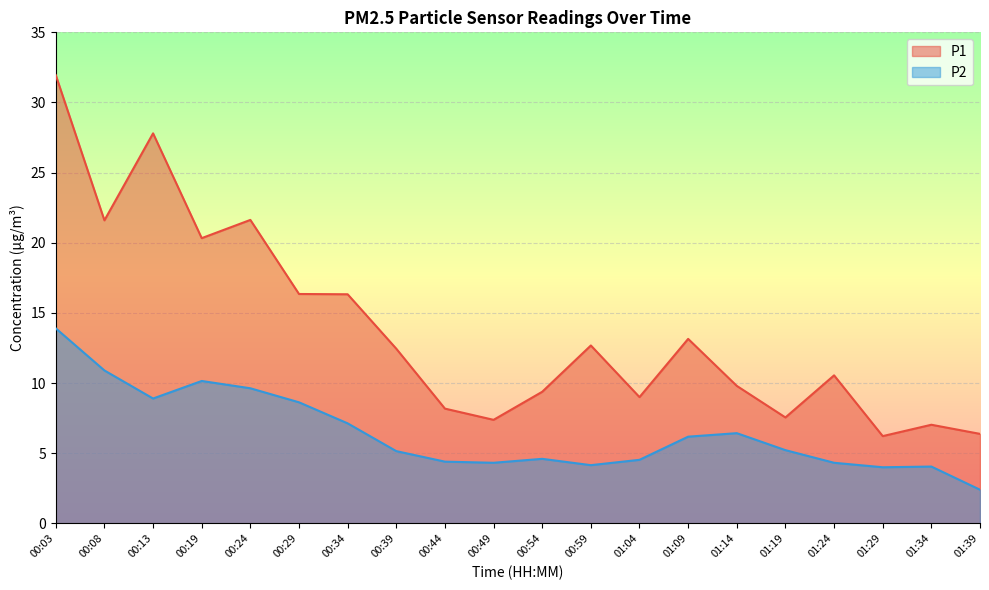

Where does the P2 series first go above 5?

00:03